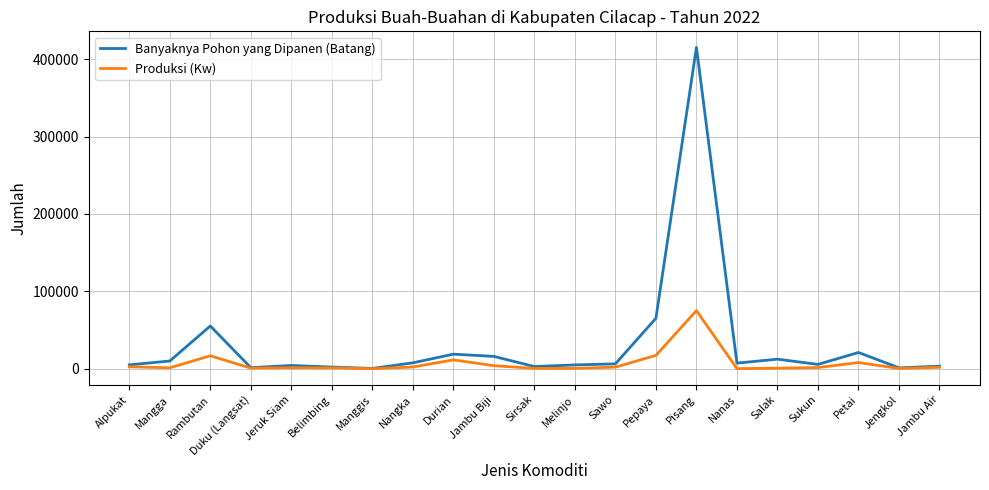

Which series has the largest range (max minus min)?

Banyaknya Pohon yang Dipanen (Batang)